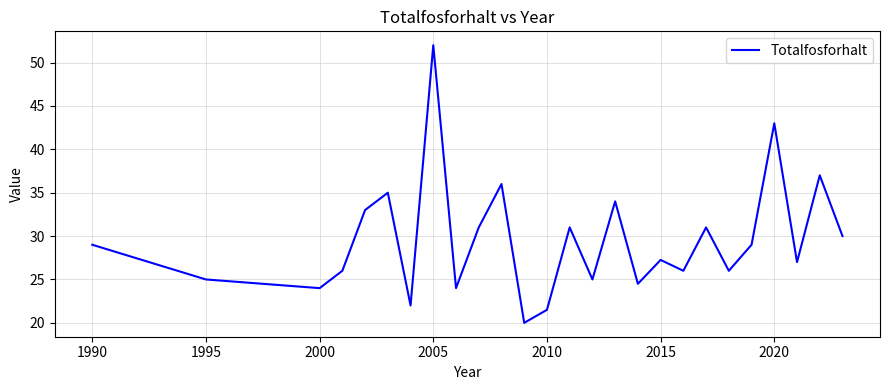

What is the difference between the maximum and minimum values?

32.0